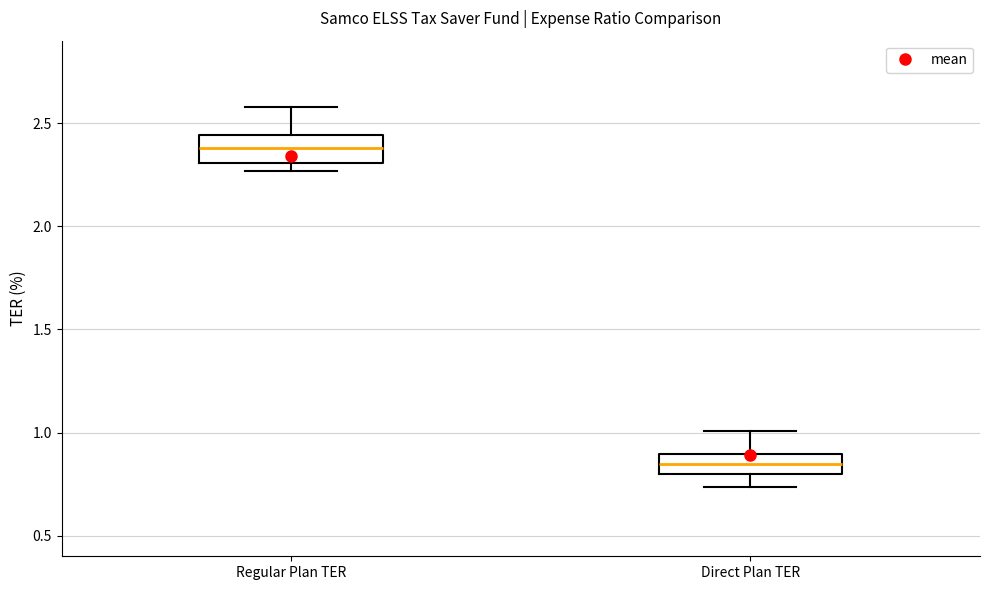

Which box's median line is the highest?

Regular Plan TER